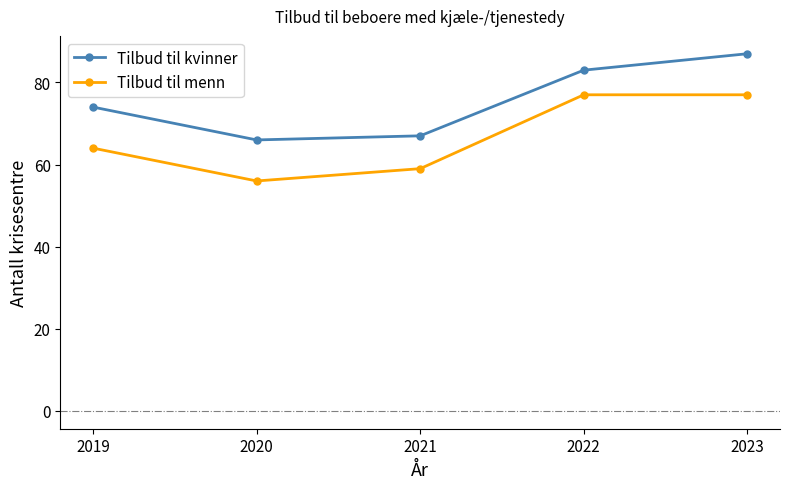

Between 2020 and 2021, which series saw the biggest shift?

Tilbud til menn